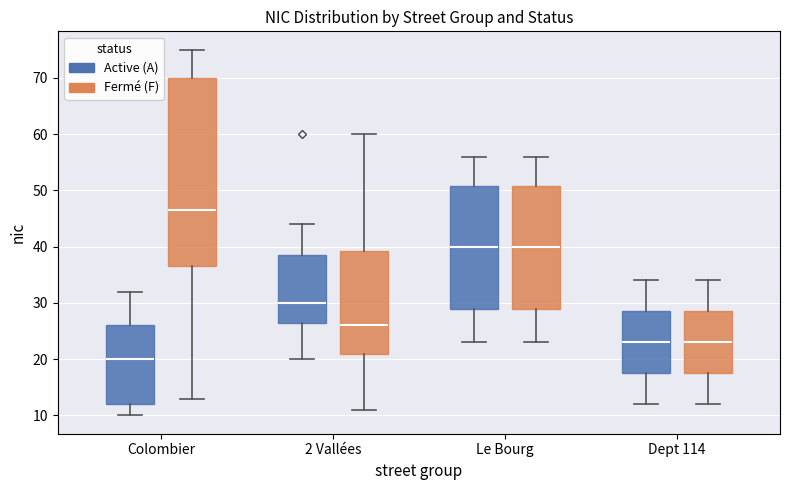

Reading left to right, transcribe this box plot: for each box, give where its median line is, the range the box spans, and where its two whiskers end, as read against the y-axis. The values are not printed on the chart, so give them approximately, as read against the axis.

Colombier (Active (A)): median 20, box 12 to 26, whiskers 10 to 32
Colombier (Fermé (F)): median 47, box 37 to 70, whiskers 13 to 75
2 Vallées (Active (A)): median 30, box 27 to 39, whiskers 20 to 44
2 Vallées (Fermé (F)): median 26, box 21 to 39, whiskers 11 to 60
Le Bourg (Active (A)): median 40, box 29 to 51, whiskers 23 to 56
Le Bourg (Fermé (F)): median 40, box 29 to 51, whiskers 23 to 56
Dept 114 (Active (A)): median 23, box 18 to 29, whiskers 12 to 34
Dept 114 (Fermé (F)): median 23, box 18 to 29, whiskers 12 to 34